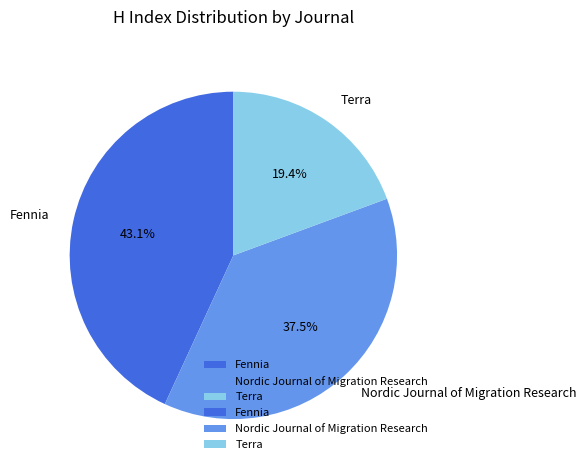

To the nearest percent, what is the difference between the largest and smallest slice percentages?

24%